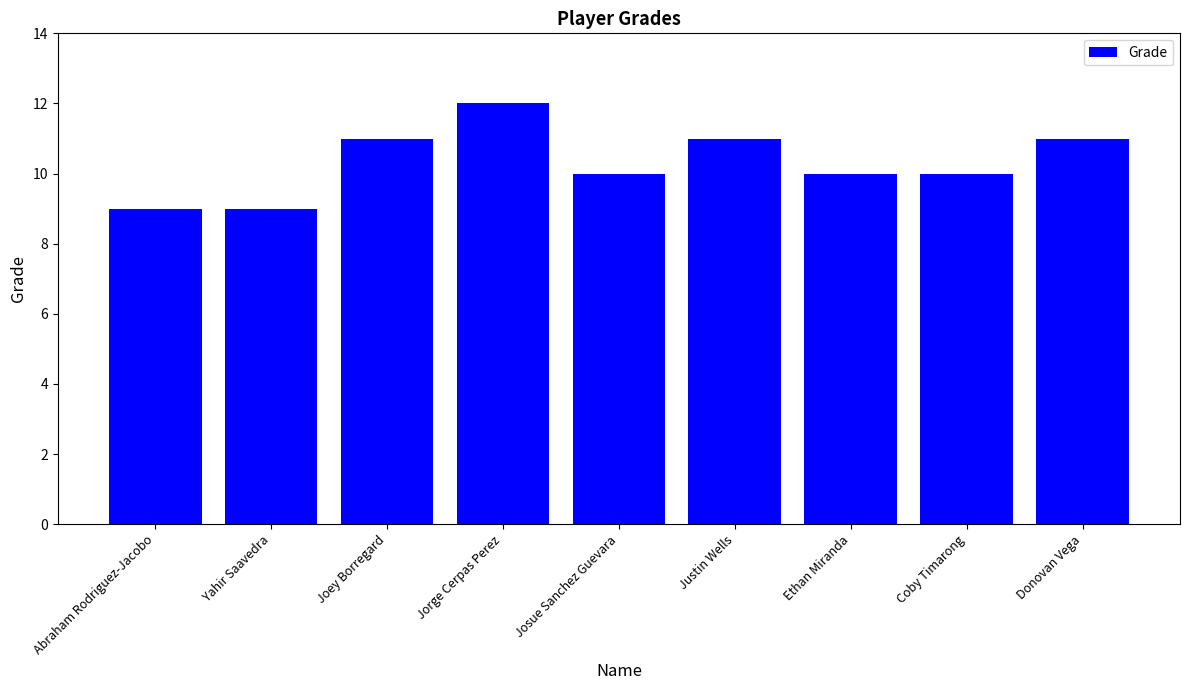

Reading left to right, what are all the values shown in this chart?

9	9	11	12	10	11	10	10	11